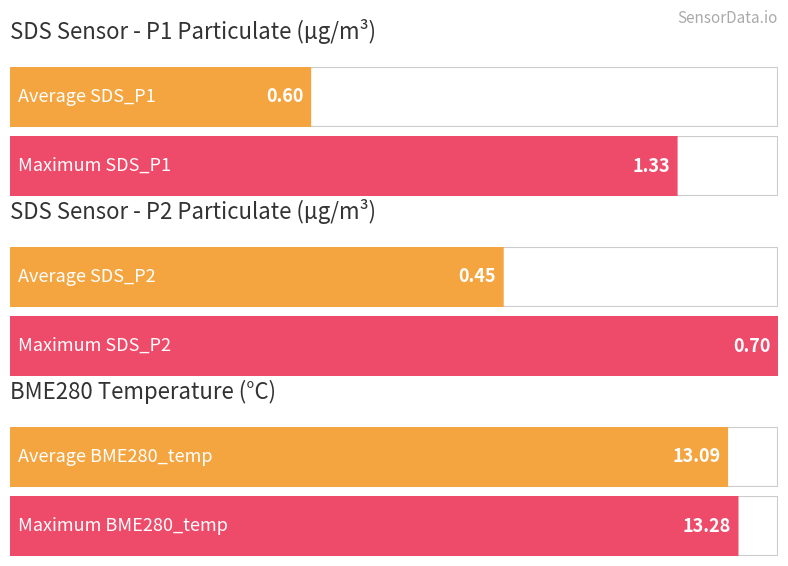

Which series has the largest range (max minus min)?

SDS_P1